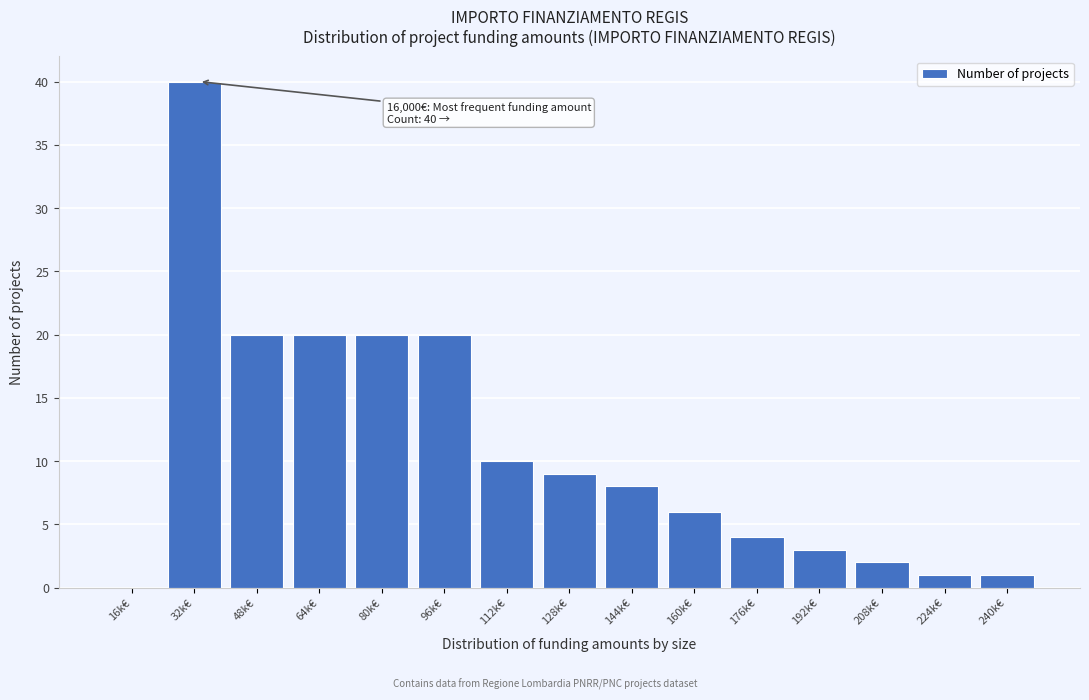

Reading left to right, transcribe all the data shown in this chart.

16k€=0	32k€=40	48k€=20	64k€=20	80k€=20	96k€=20	112k€=10	128k€=9	144k€=8	160k€=6	176k€=4	192k€=3	208k€=2	224k€=1	240k€=1